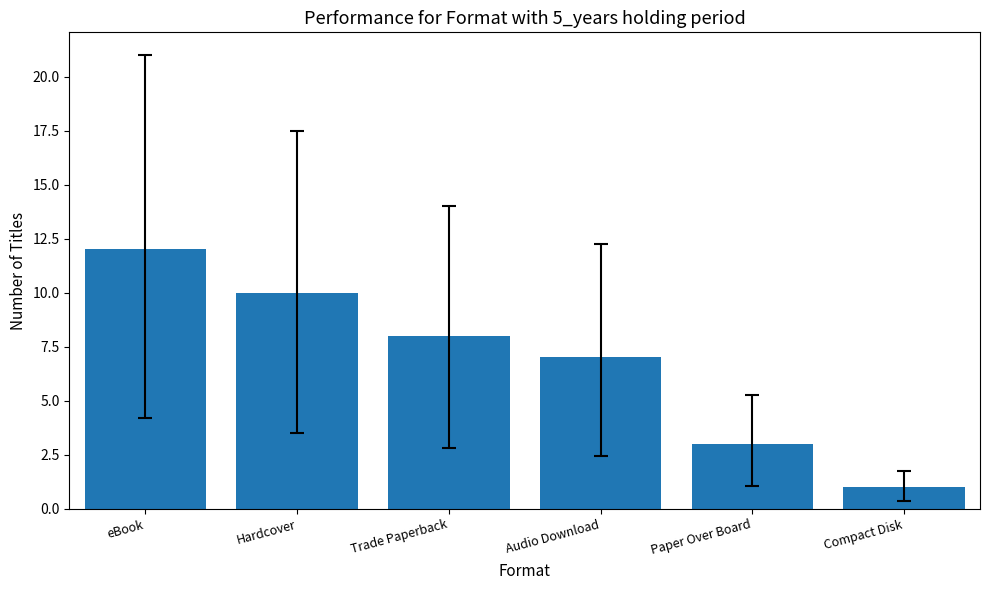

Reading left to right, what are all the values shown in this chart?

12	10	8	7	3	1